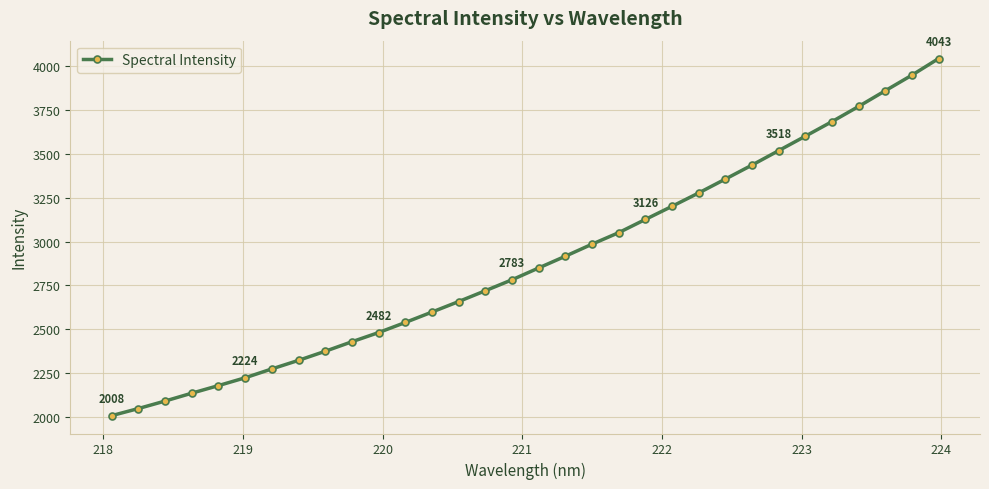

True or false: the data has more than 2 interior local peaks.

False